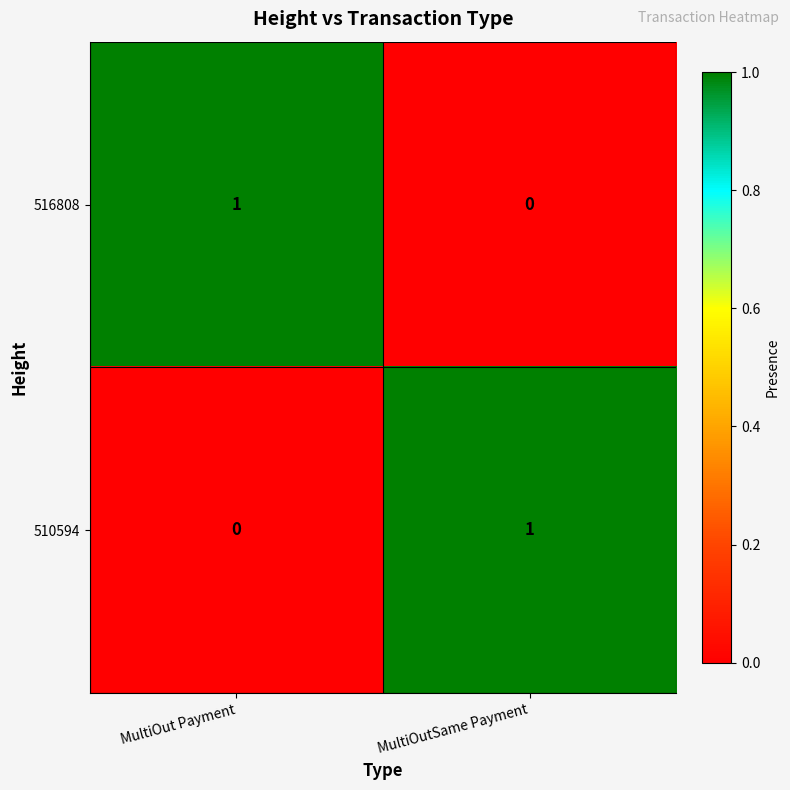

Which category has the lowest value in the 516808 series?

MultiOutSame Payment